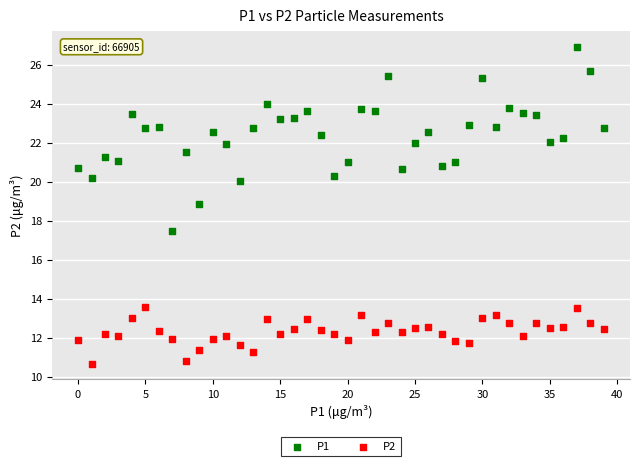

Which series has the widest spread of Y values?

P1